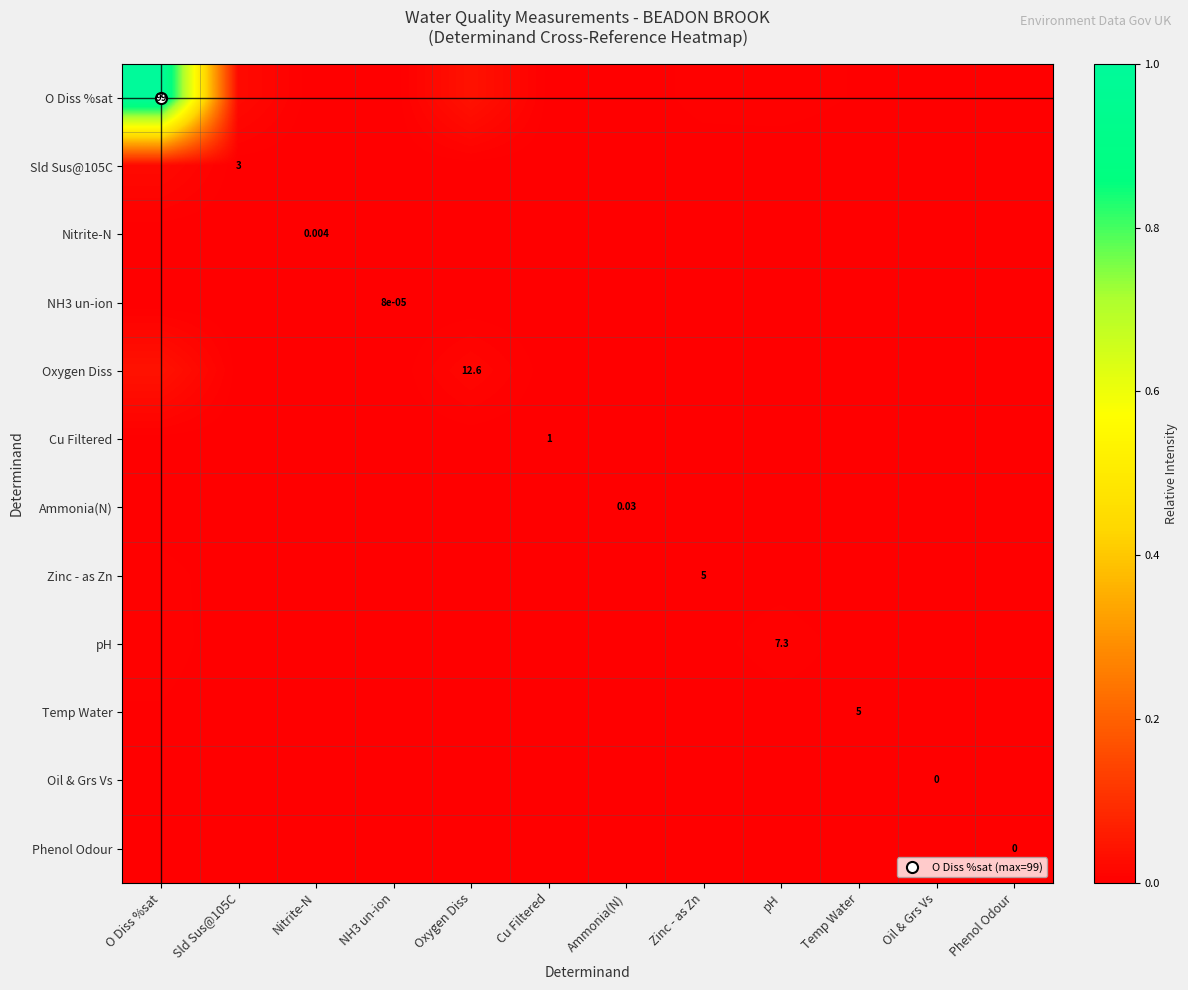

The O Diss %sat series shows 0.0 at Temp Water. True or false?

False